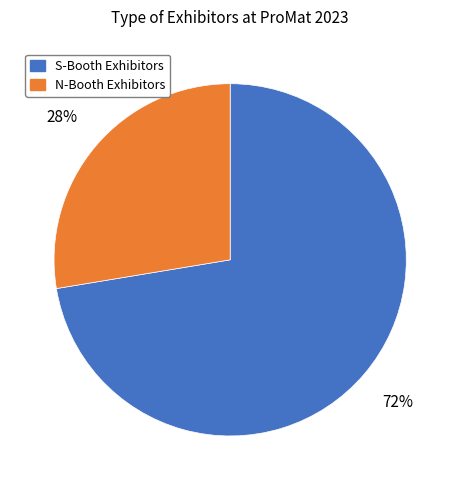

Is it true that N-Booth Exhibitors is 38% of the pie?

False